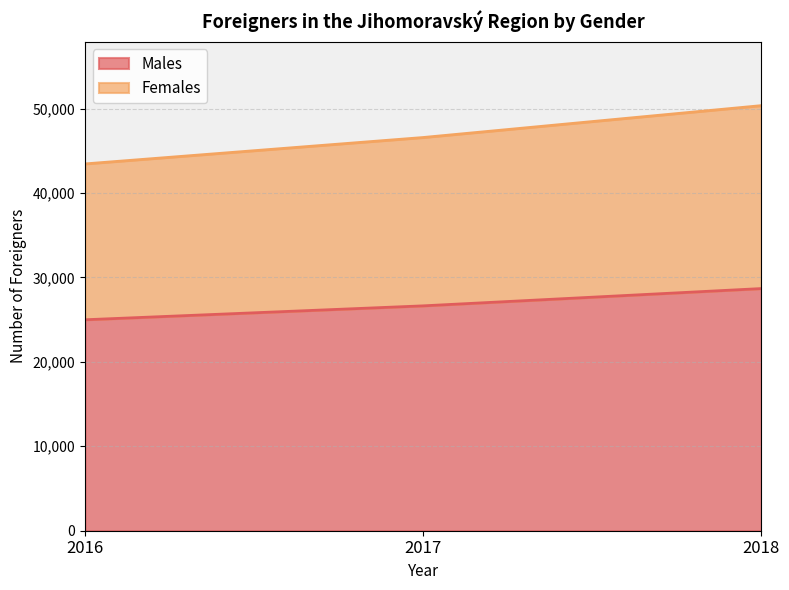

The value of Females at 2016 is 9330. True or false?

False